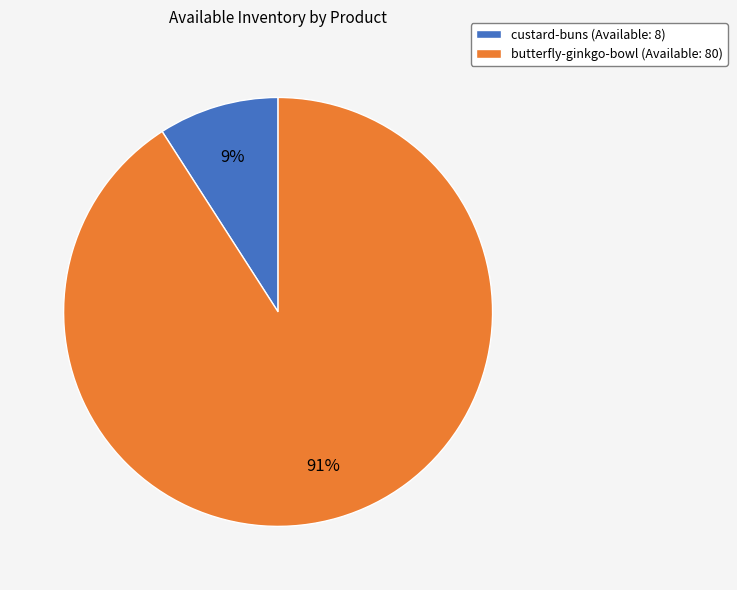

Between custard-buns (Available: 8) and butterfly-ginkgo-bowl (Available: 80), which is larger?

butterfly-ginkgo-bowl (Available: 80)